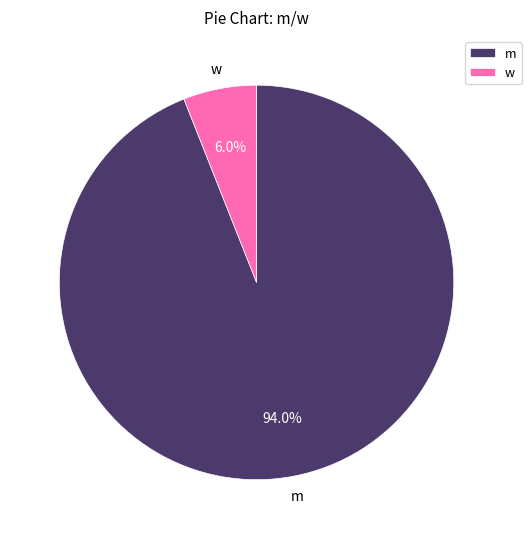

Count the number of slices in the pie.

2